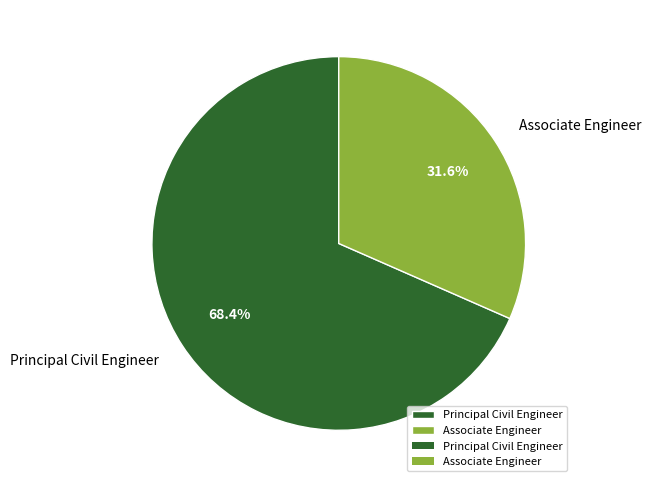

Rank the categories by value from highest to lowest.

Principal Civil Engineer, Associate Engineer